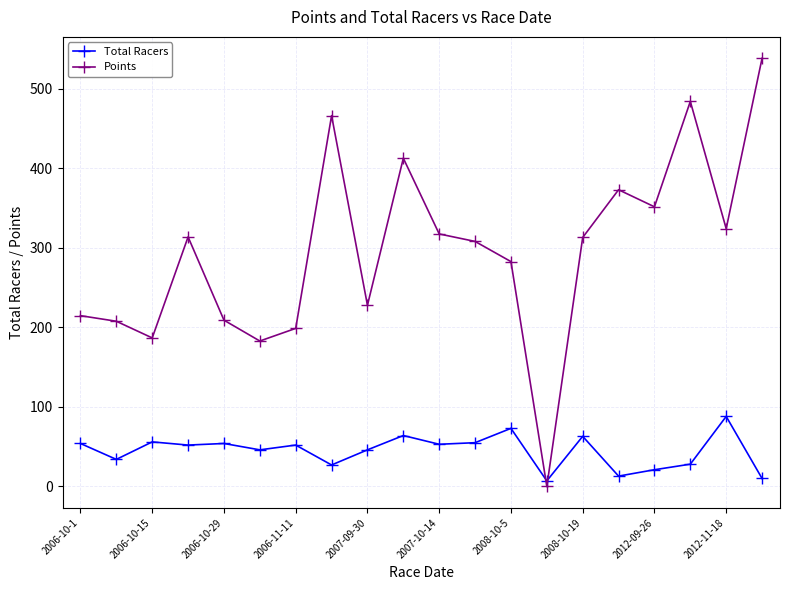

Rank the series by their average value, from lowest to highest.

Total Racers, Points